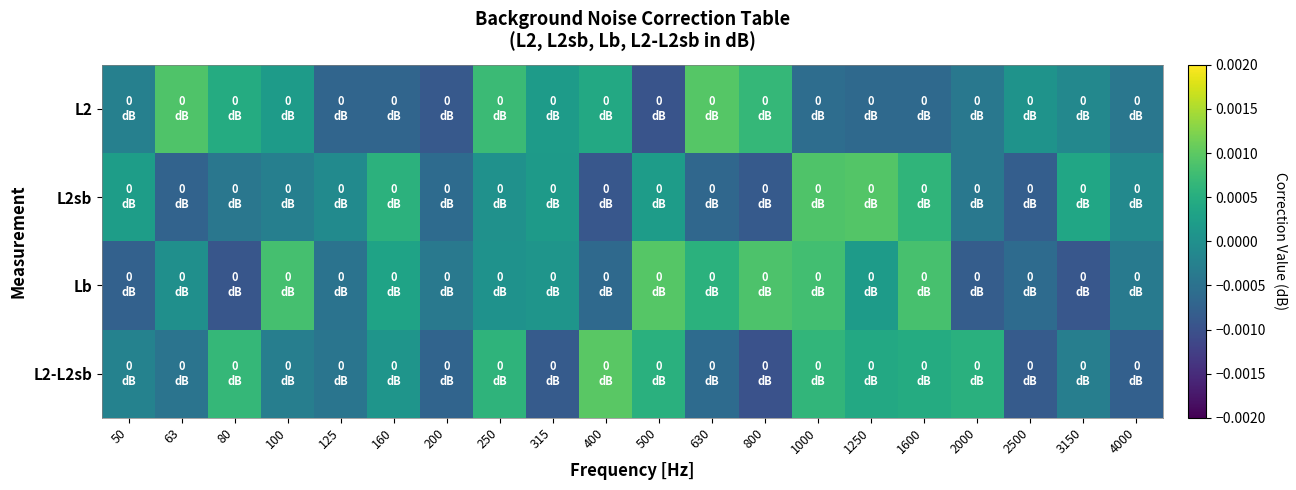

Reading left to right, list all the values displayed in this chart.

L2: 50=-0.0	63=0.0	80=0.0	100=0.0	125=-0.0	160=-0.0	200=-0.0	250=0.0	315=0.0	400=0.0	500=-0.0	630=0.0	800=0.0	1000=-0.0	1250=-0.0	1600=-0.0	2000=-0.0	2500=0.0	3150=-0.0	4000=-0.0
L2sb: 50=0.0	63=-0.0	80=-0.0	100=-0.0	125=-0.0	160=0.0	200=-0.0	250=0.0	315=0.0	400=-0.0	500=0.0	630=-0.0	800=-0.0	1000=0.0	1250=0.0	1600=0.0	2000=-0.0	2500=-0.0	3150=0.0	4000=-0.0
Lb: 50=-0.0	63=-0.0	80=-0.0	100=0.0	125=-0.0	160=0.0	200=-0.0	250=0.0	315=0.0	400=-0.0	500=0.0	630=0.0	800=0.0	1000=0.0	1250=0.0	1600=0.0	2000=-0.0	2500=-0.0	3150=-0.0	4000=-0.0
L2-L2sb: 50=-0.0	63=-0.0	80=0.0	100=-0.0	125=-0.0	160=0.0	200=-0.0	250=0.0	315=-0.0	400=0.0	500=0.0	630=-0.0	800=-0.0	1000=0.0	1250=0.0	1600=0.0	2000=0.0	2500=-0.0	3150=-0.0	4000=-0.0